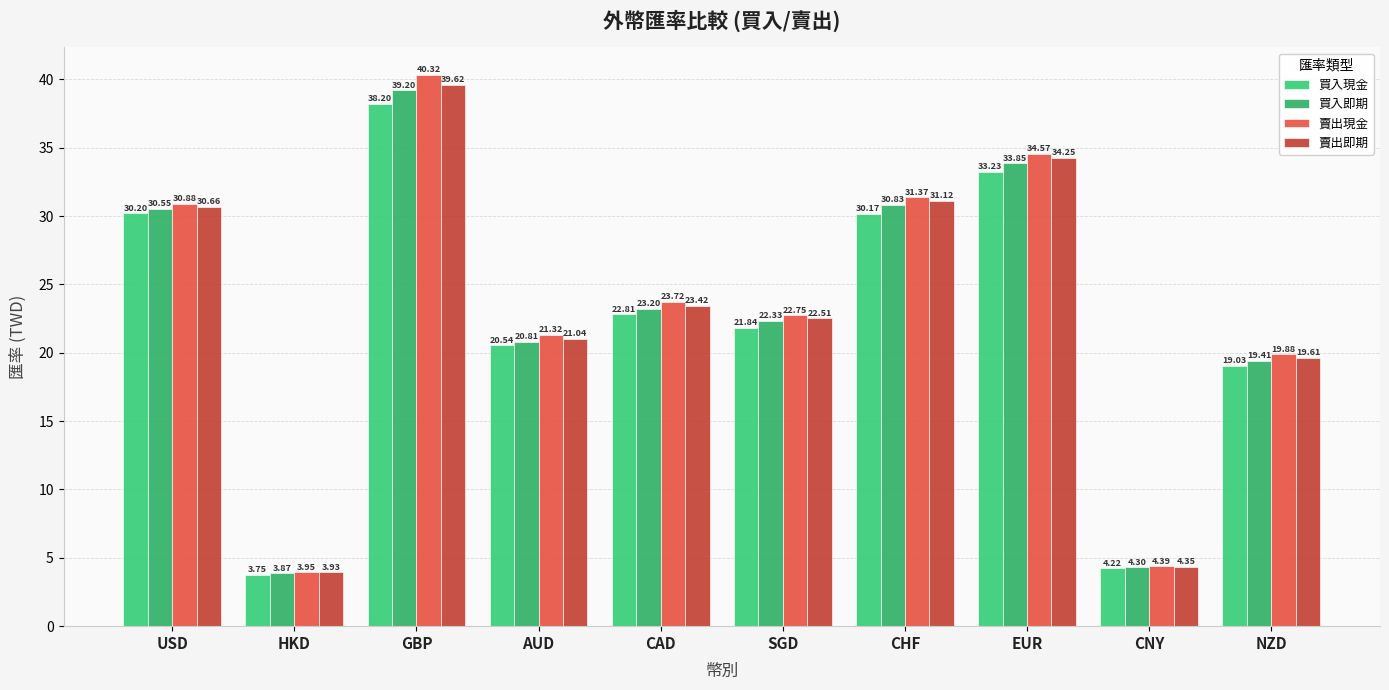

What is the value of the 賣出現金 bar at the 4th from the left?

21.3